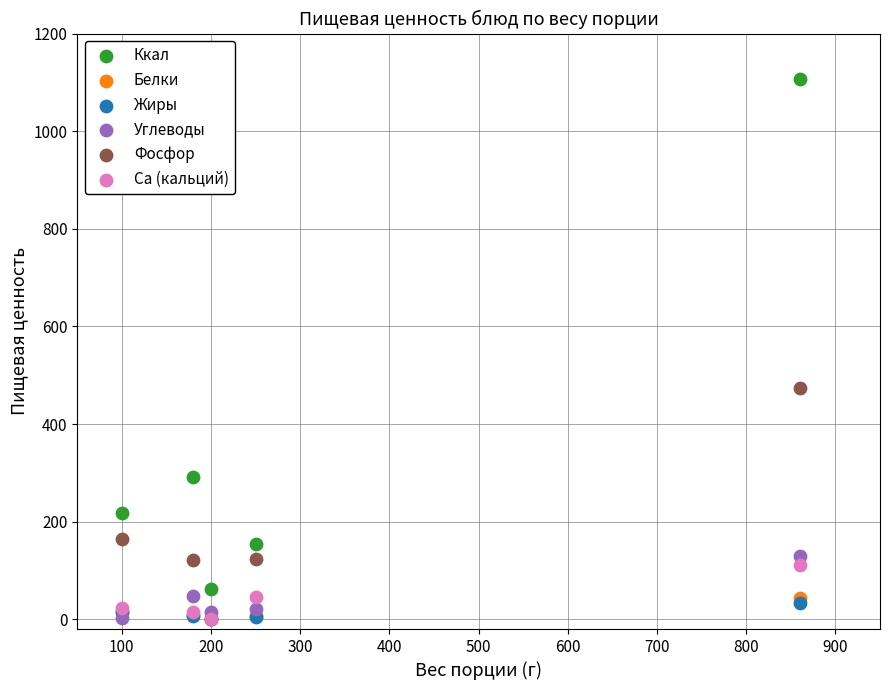

What are all the series names shown in the legend?

Ккал, Белки, Жиры, Углеводы, Фосфор, Ca (кальций)